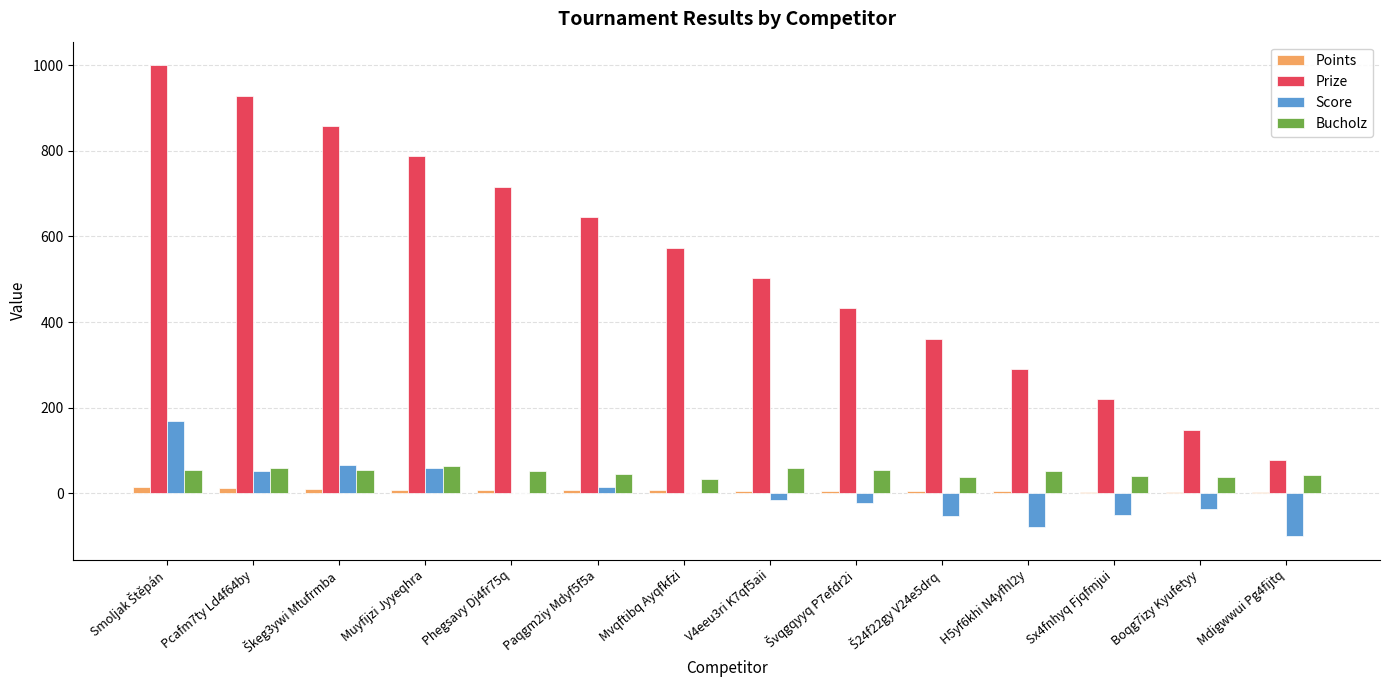

What is the spread (max minus min) of values at Muyfijzi Jyyeqhra?

779